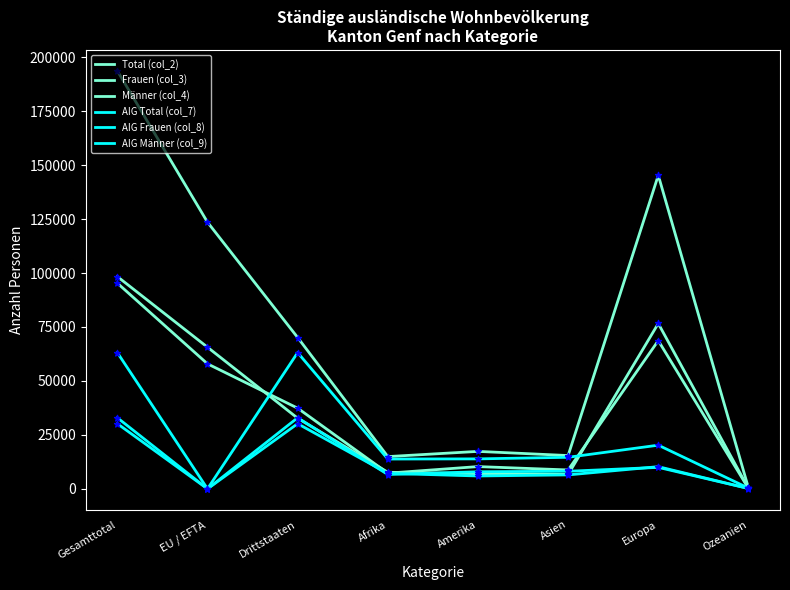

Is this an area chart (filled region under the line)?

No